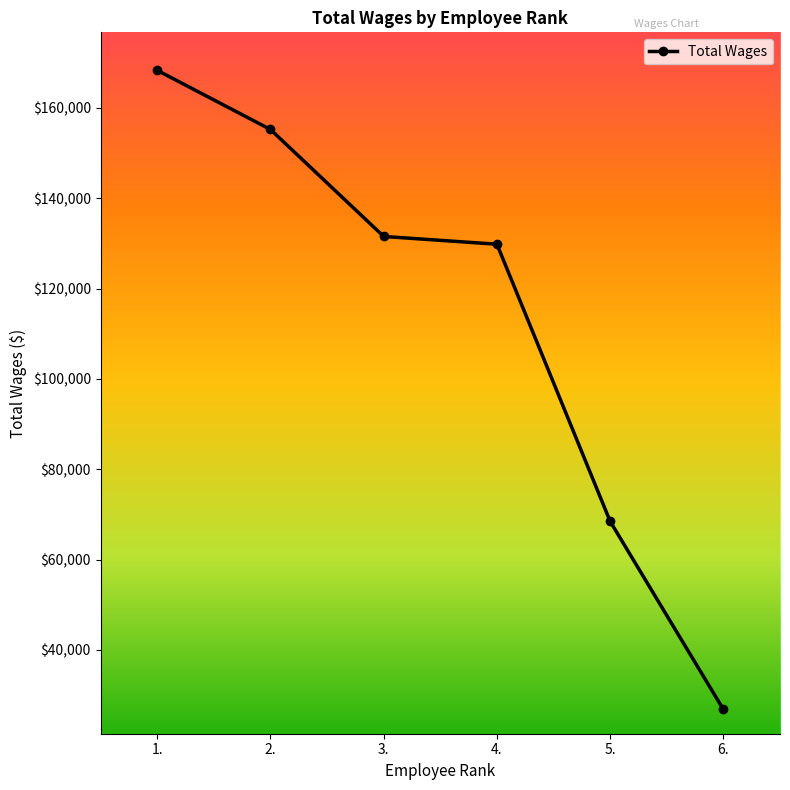

Reading right to left, transcribe all the data shown in this chart.

6.=26826	5.=68473	4.=129827	3.=131544	2.=155227	1.=168318